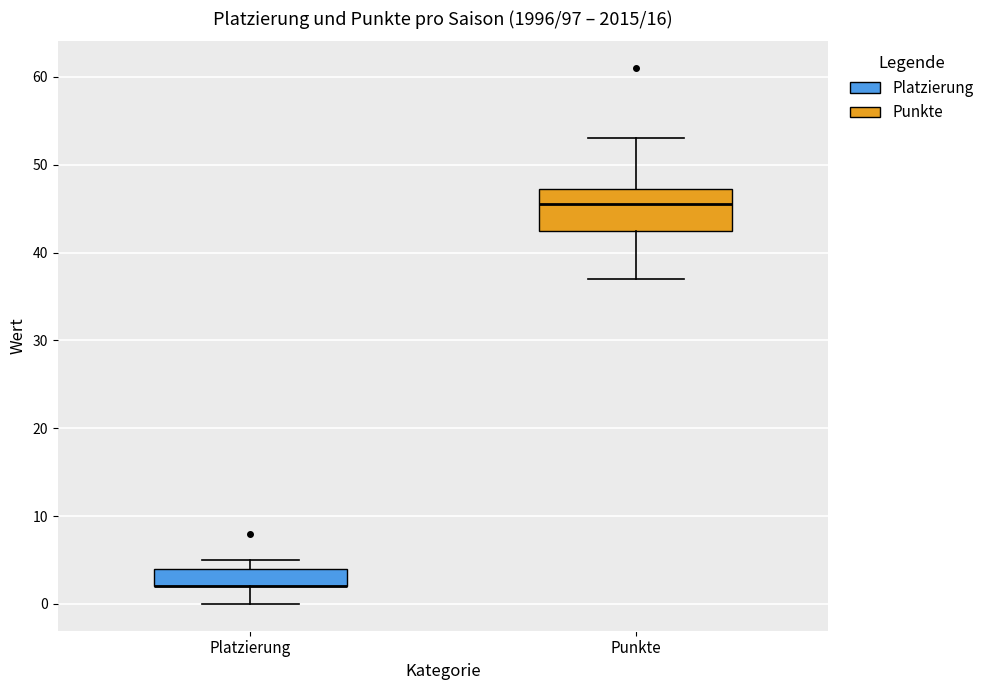

Comparing the boxes themselves (not the whiskers), which one is the tallest?

Punkte